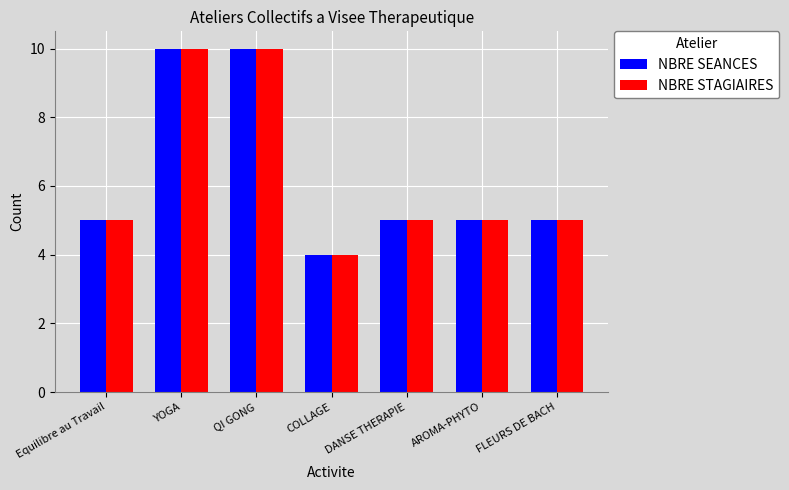

What is the difference between the maximum and minimum values in the NBRE SEANCES series?

6